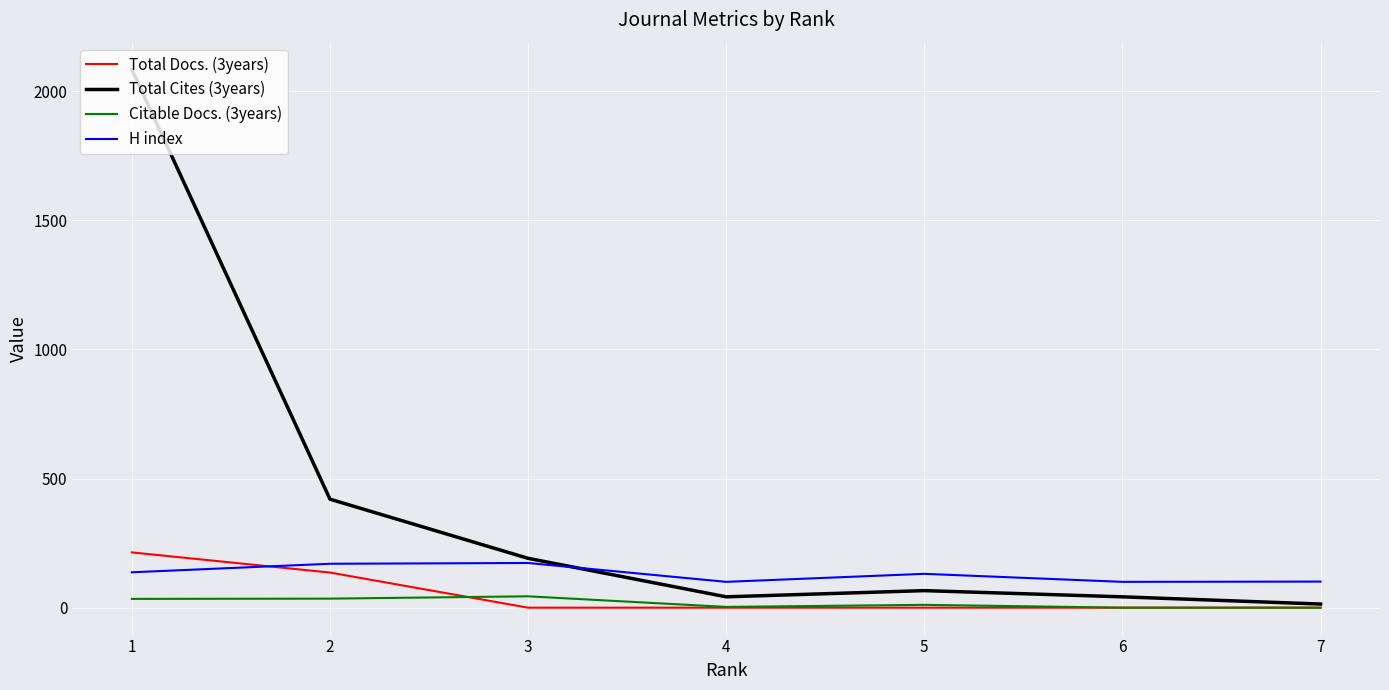

The H index series shows 100 at 6. True or false?

True